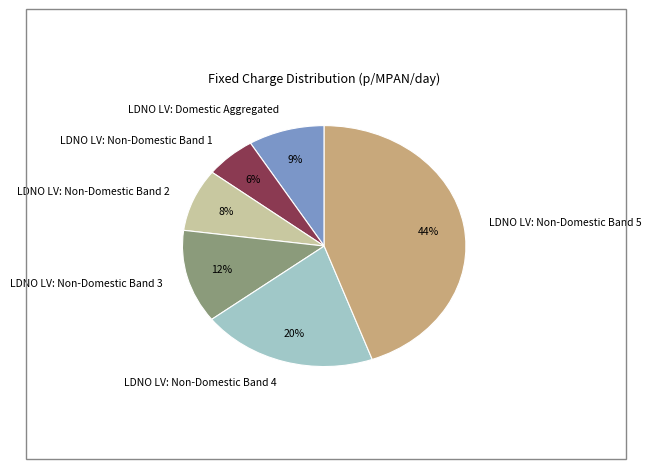

Between LDNO LV: Non-Domestic Band 4 and LDNO LV: Non-Domestic Band 5, which is larger?

LDNO LV: Non-Domestic Band 5